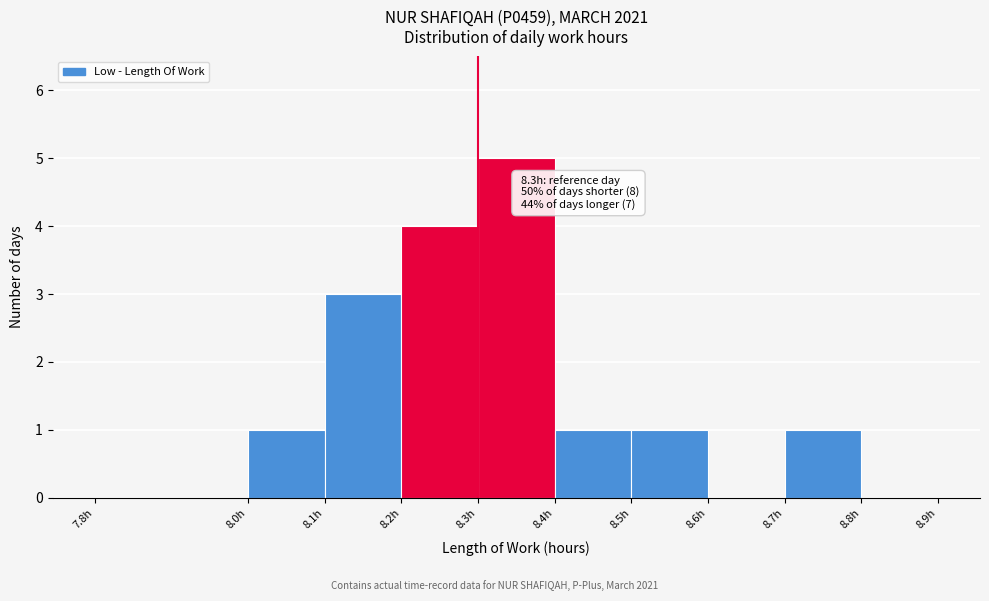

Over which range of the x-axis is the bar tallest?

8.3 to 8.4